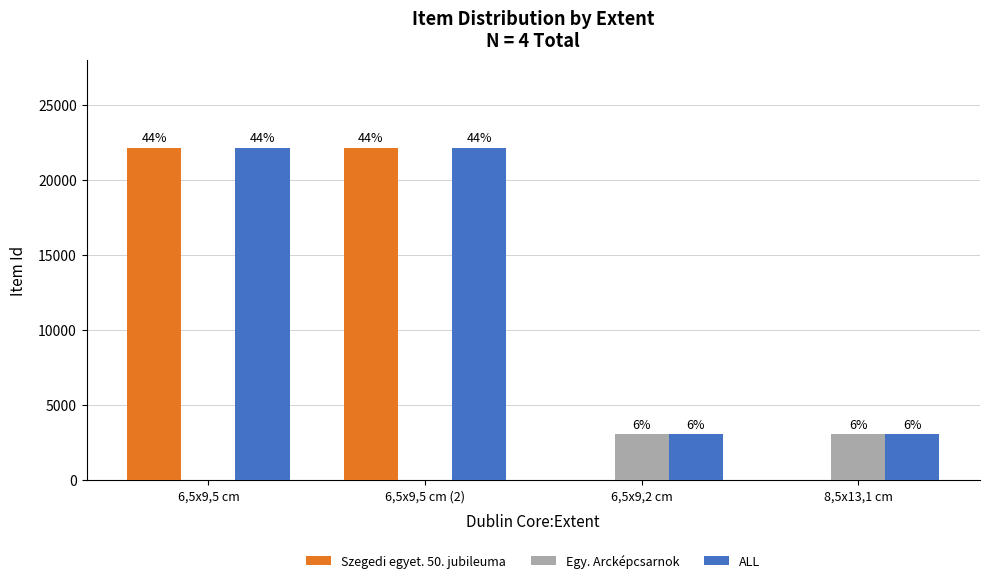

Are the bars grouped side by side (vs. stacked)?

Yes